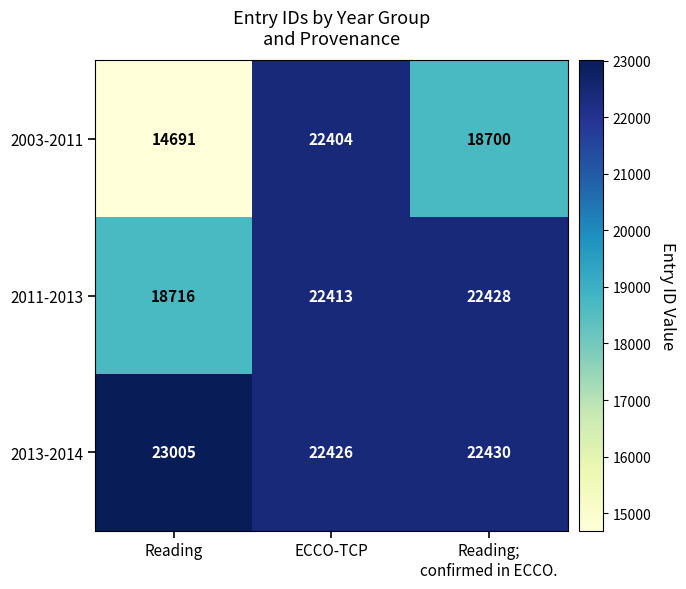

Which series has the largest total across all categories?

2013-2014